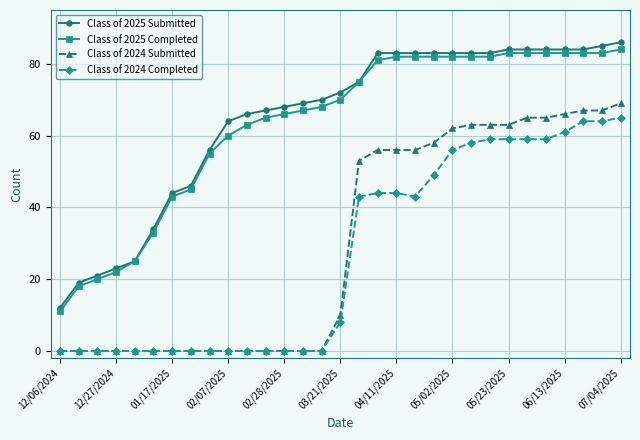

Which series has the largest range (max minus min)?

Class of 2025 Submitted